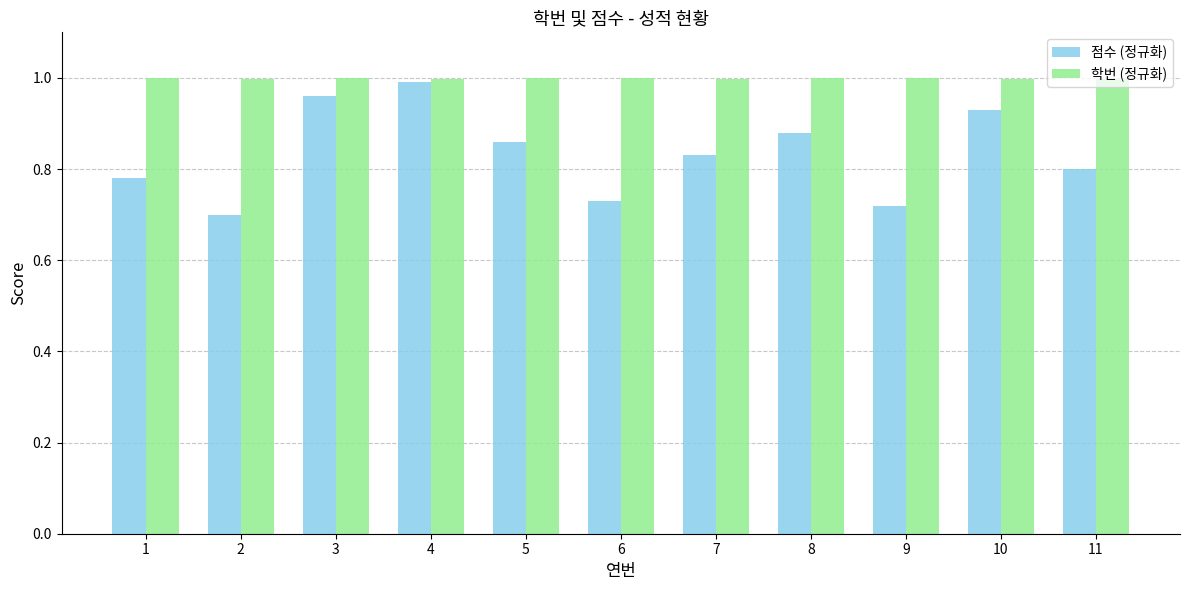

What is the sum of the 학번 (정규화) values at 10 and 6?

2.0